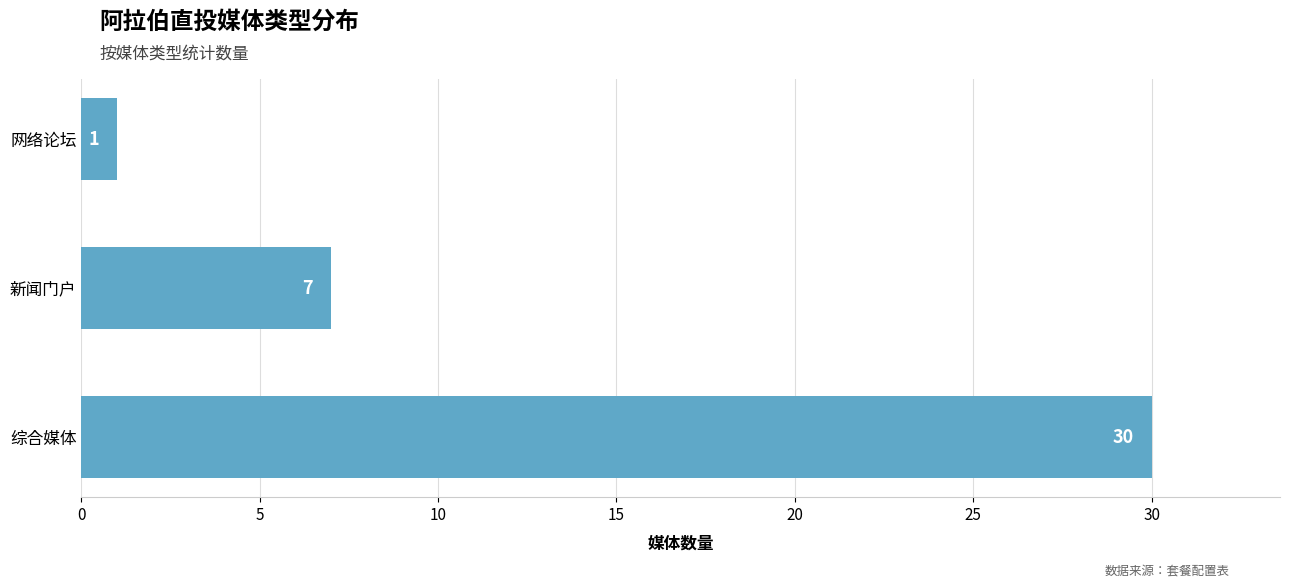

List the labels in order of value, smallest first.

网络论坛, 新闻门户, 综合媒体